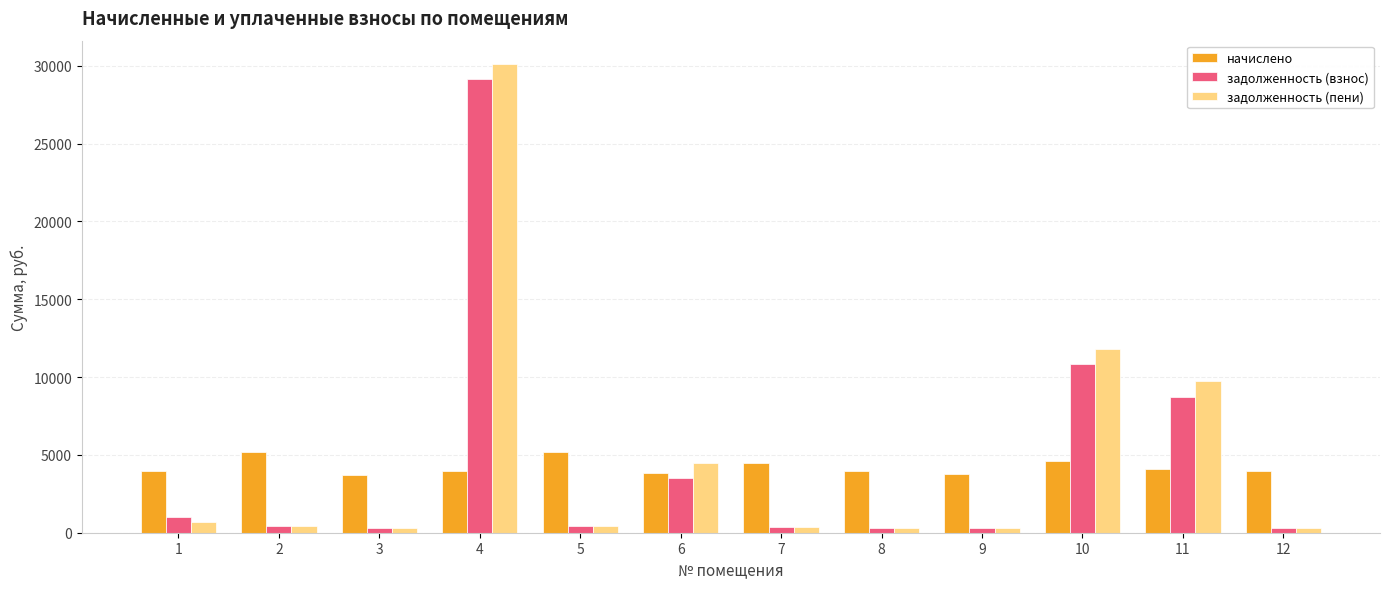

What is the smallest value displayed?

310.3